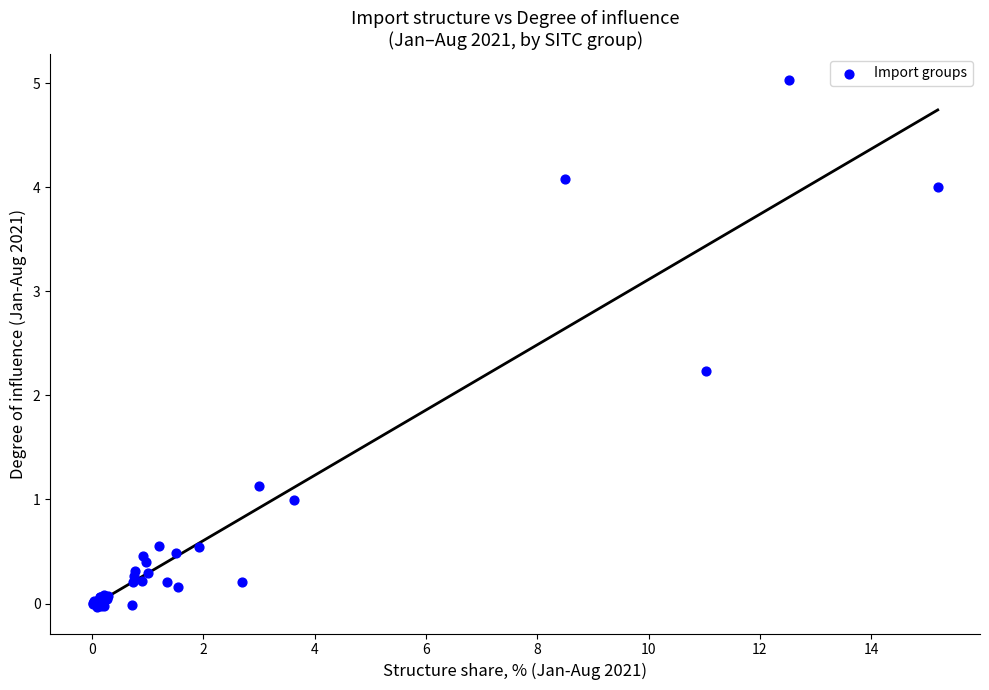

What Y value in the scatter plot is closest to 2?

2.2